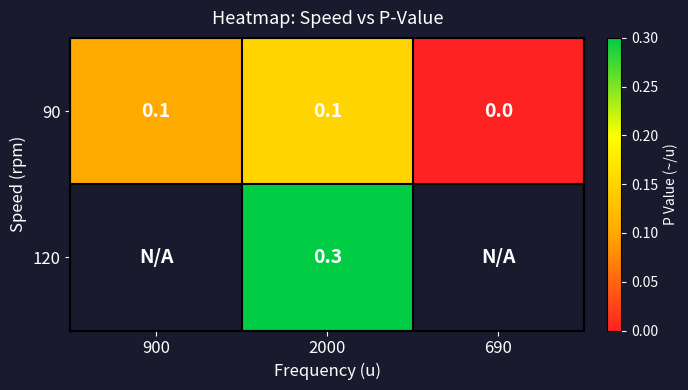

How many 90 values are between 0 and 1?

3